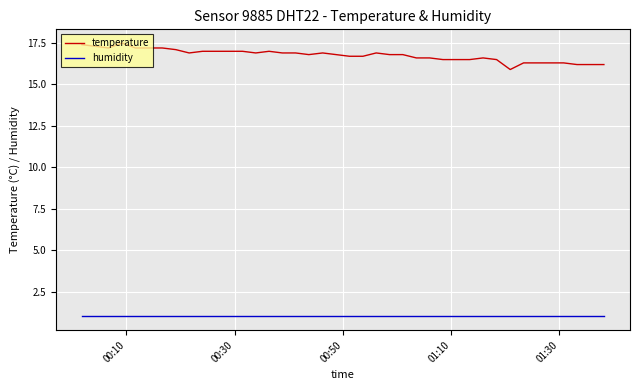

What is the difference between the maximum and minimum values in the temperature series?

1.6